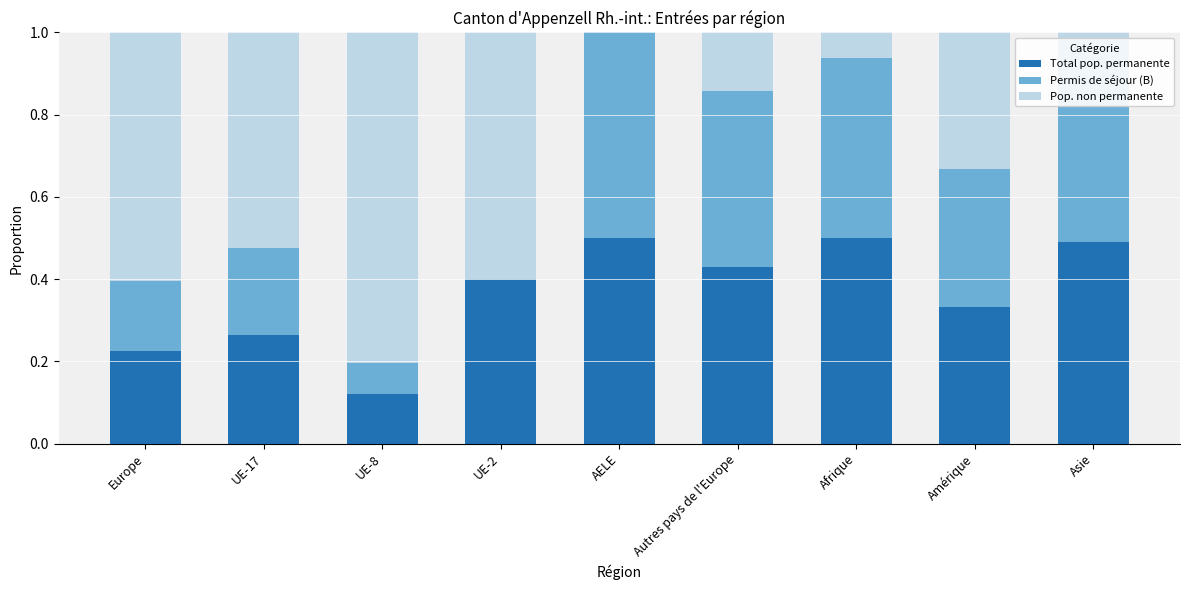

What is the total value across all series at Europe?

1.0